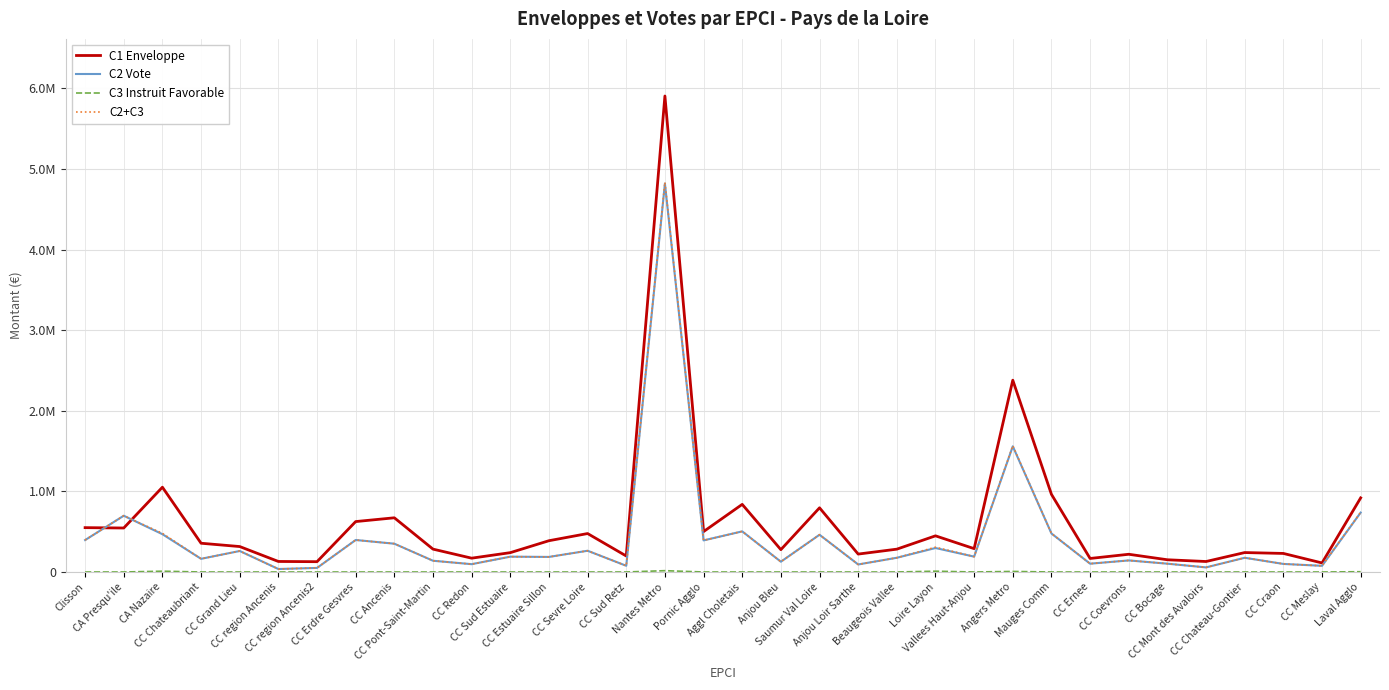

What is the label of the 34th point from the left?

Laval Agglo